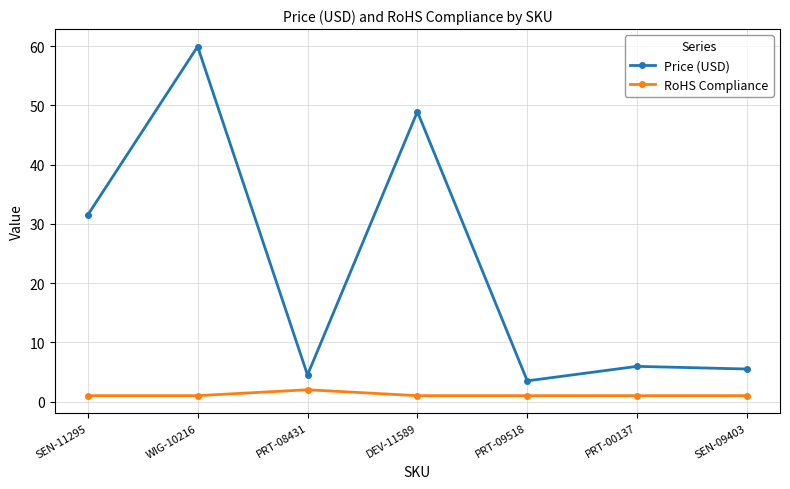

Where is the first local minimum for Price (USD)?

PRT-08431